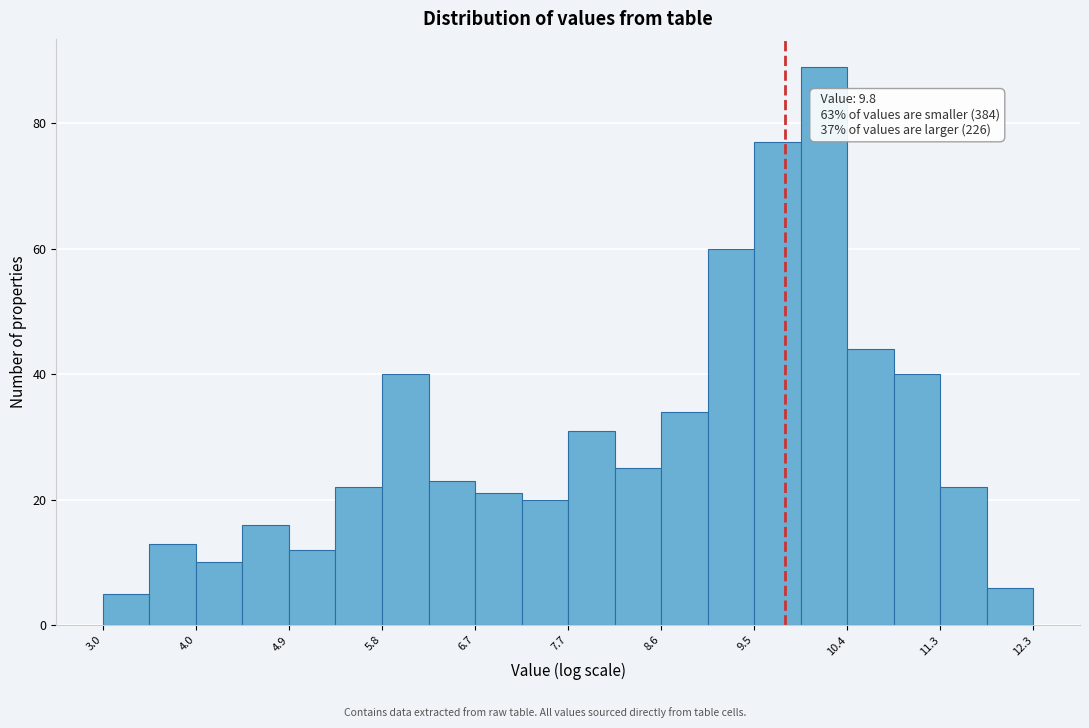

Over which range of the x-axis is the bar tallest?

10.0 to 10.4